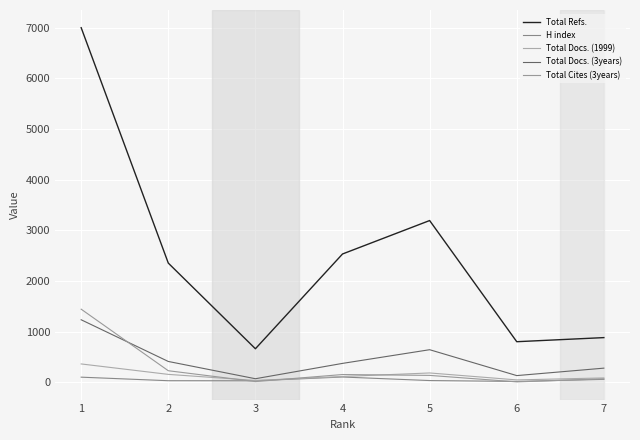

Is this an area chart (filled region under the line)?

No